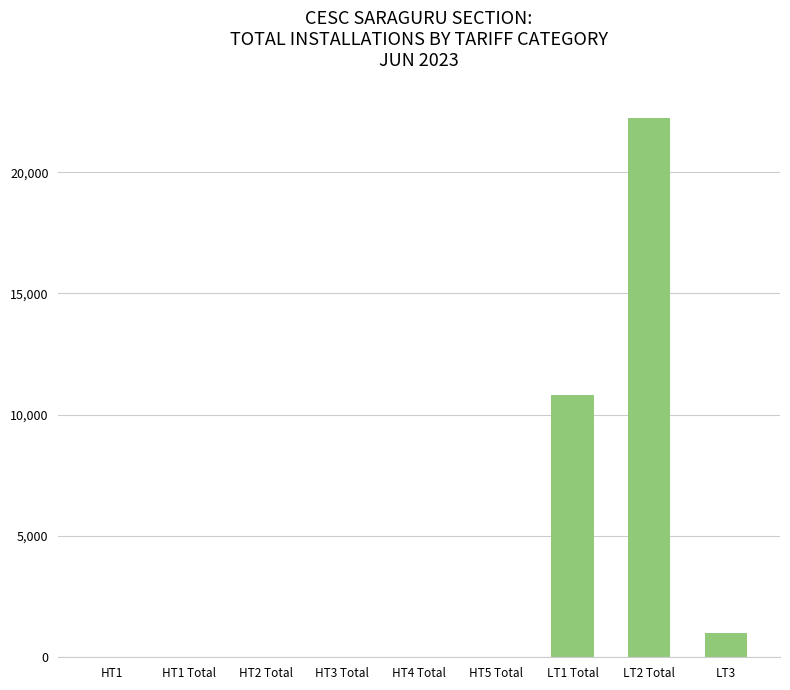

Count the number of categories in the chart.

9